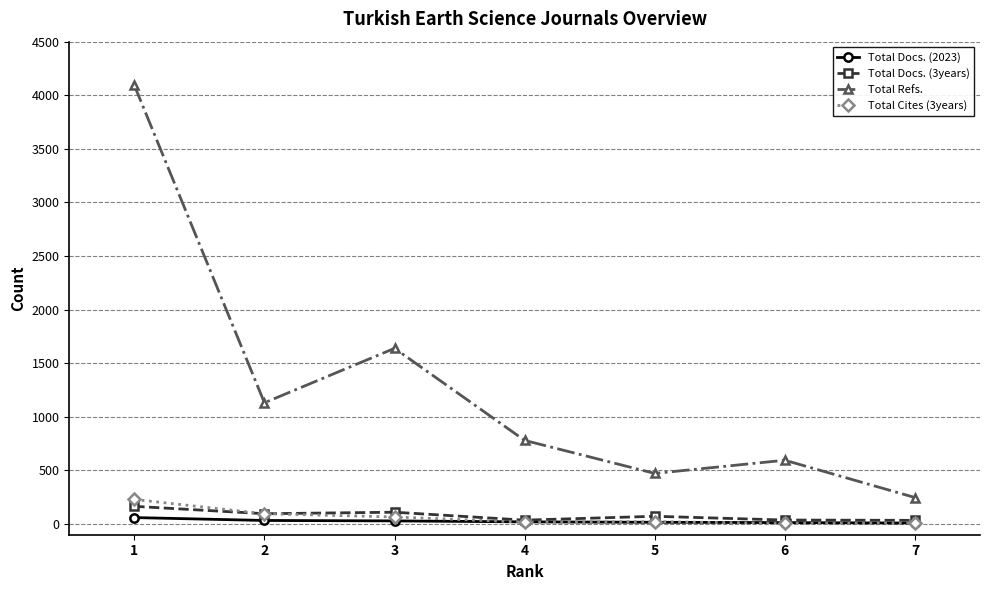

What is the sum of all Total Docs. (3years) values?

550